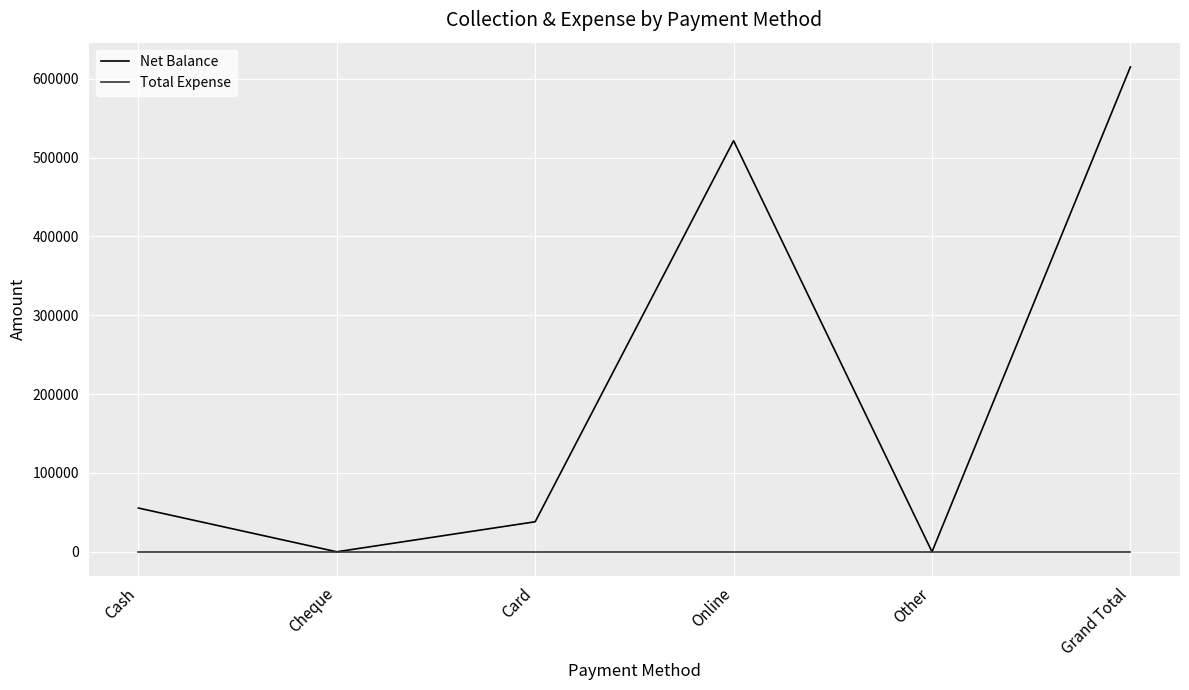

The value of Net Balance at Cash is 94152. True or false?

False